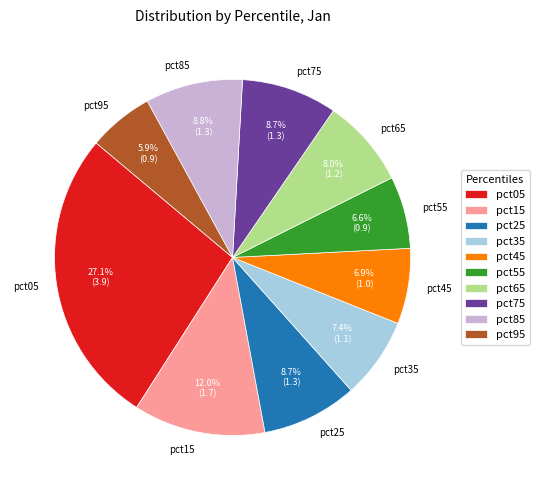

To the nearest percent, what is the combined percentage of pct65 and pct45?

15%